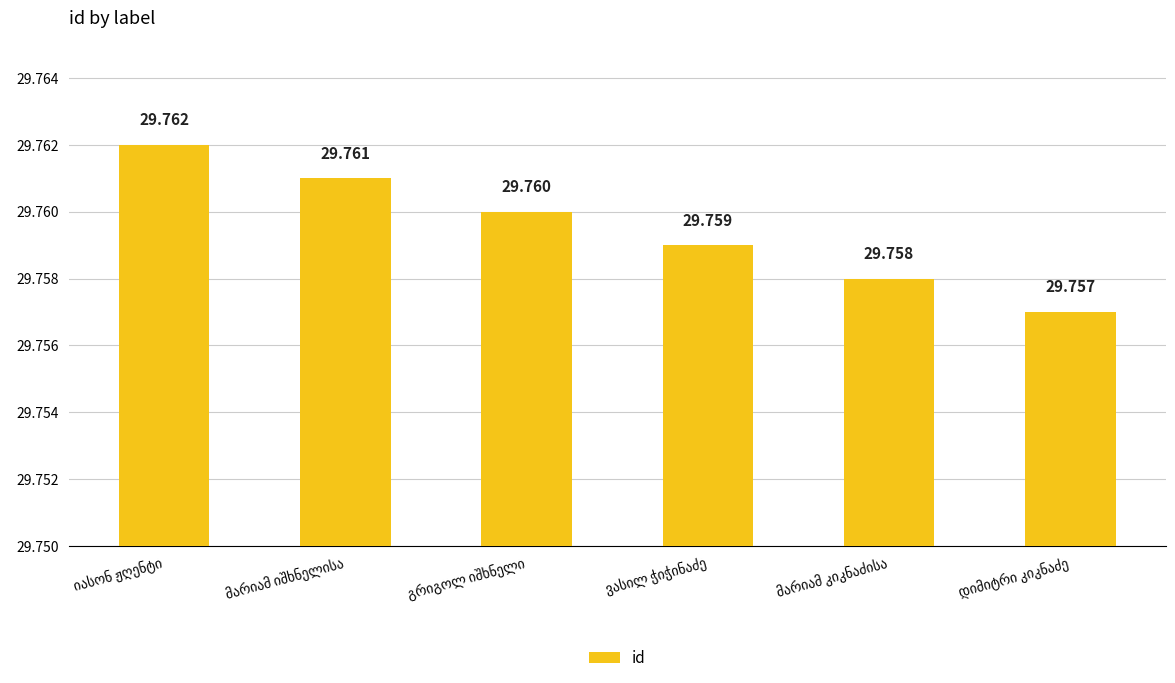

What is the difference between the values at იასონ ჟღენტი and მარიამ კიკნაძისა?

4